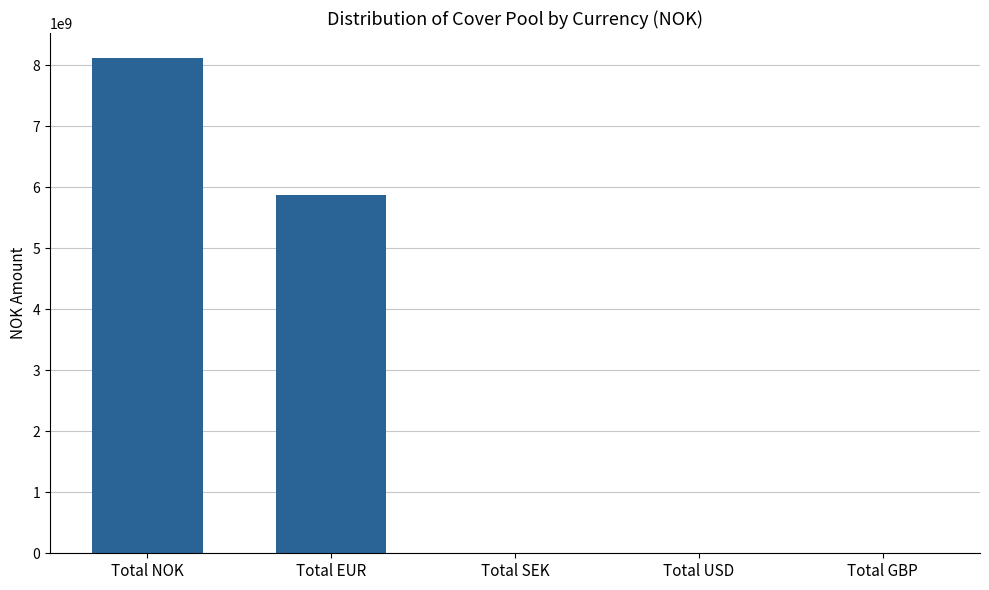

At which label is the value closest to 4061401490?

Total EUR